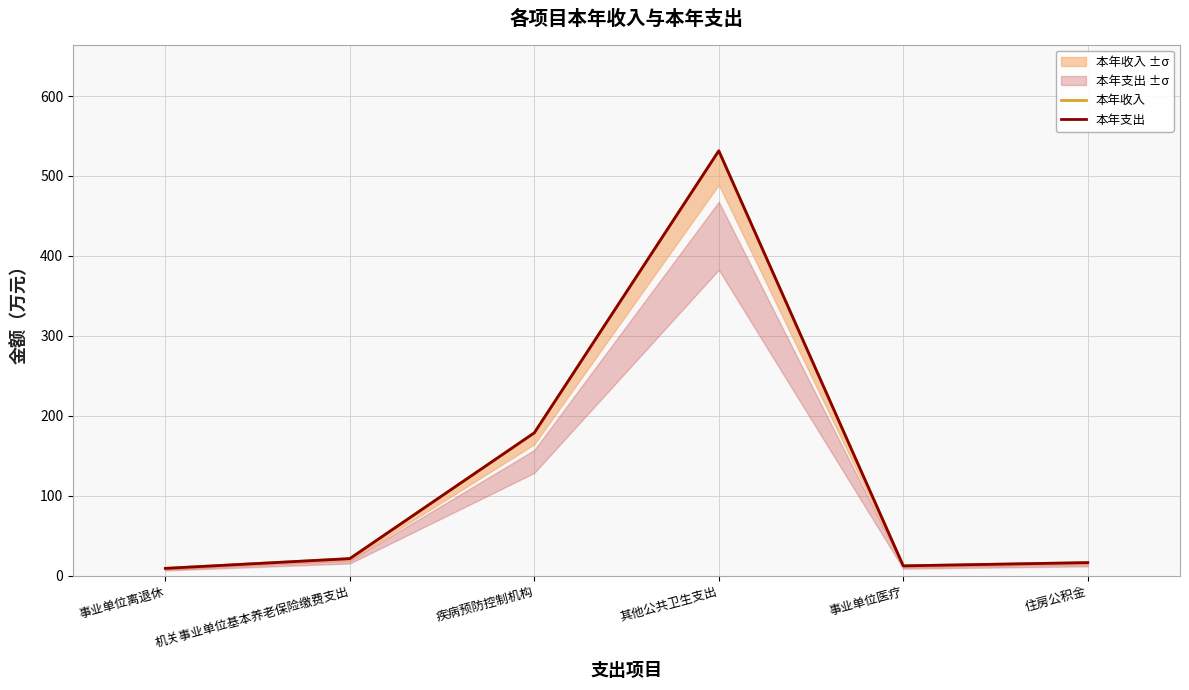

Read the 本年支出 value at 机关事业单位基本养老保险缴费支出.

21.5